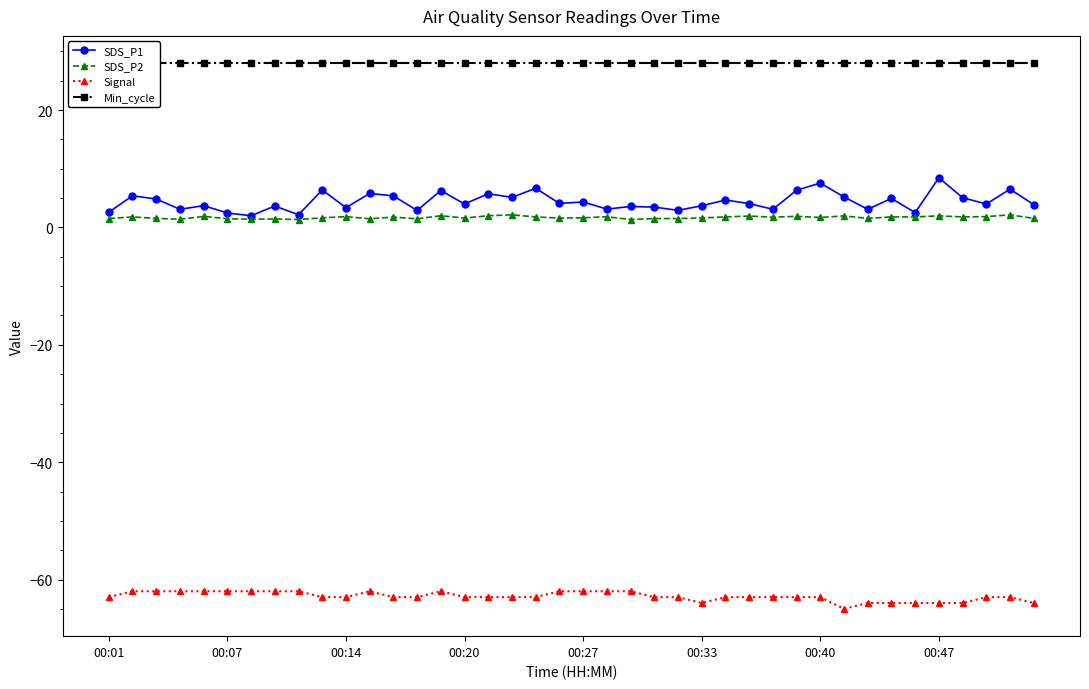

At which label is Signal closest to -63?

00:01